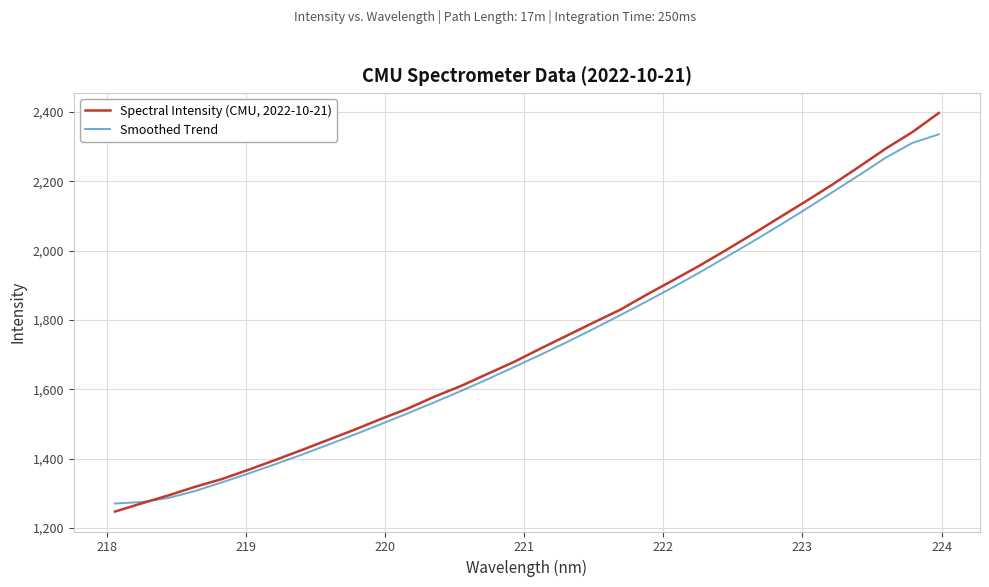

Which series has the widest spread of values?

Spectral Intensity (CMU, 2022-10-21)